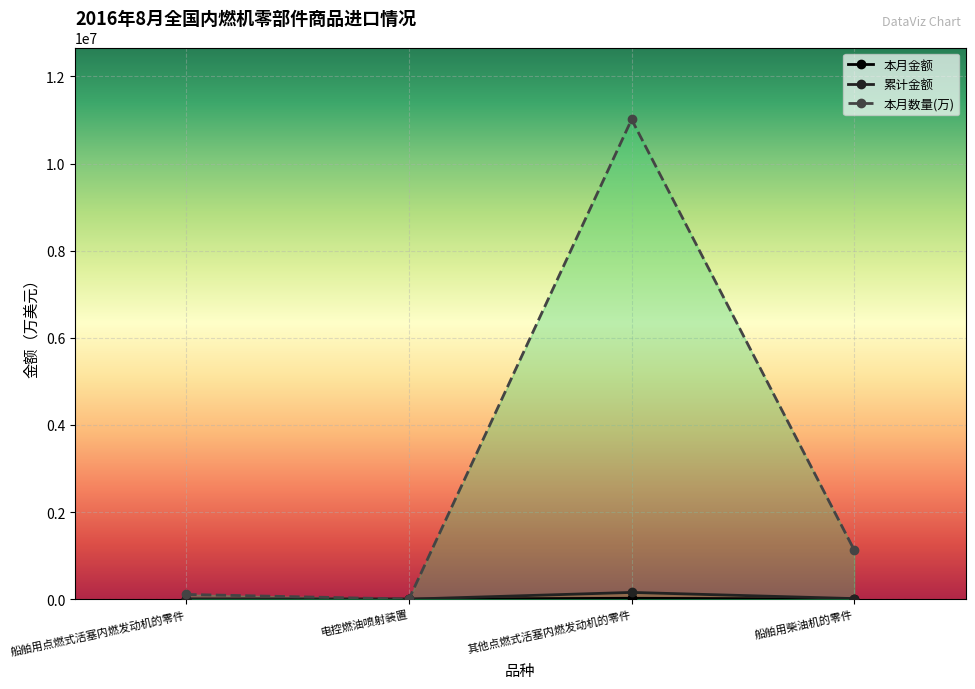

What is the sum of the 累计金额 values at 船舶用柴油机的零件 and 电控燃油喷射装置?

13120.1